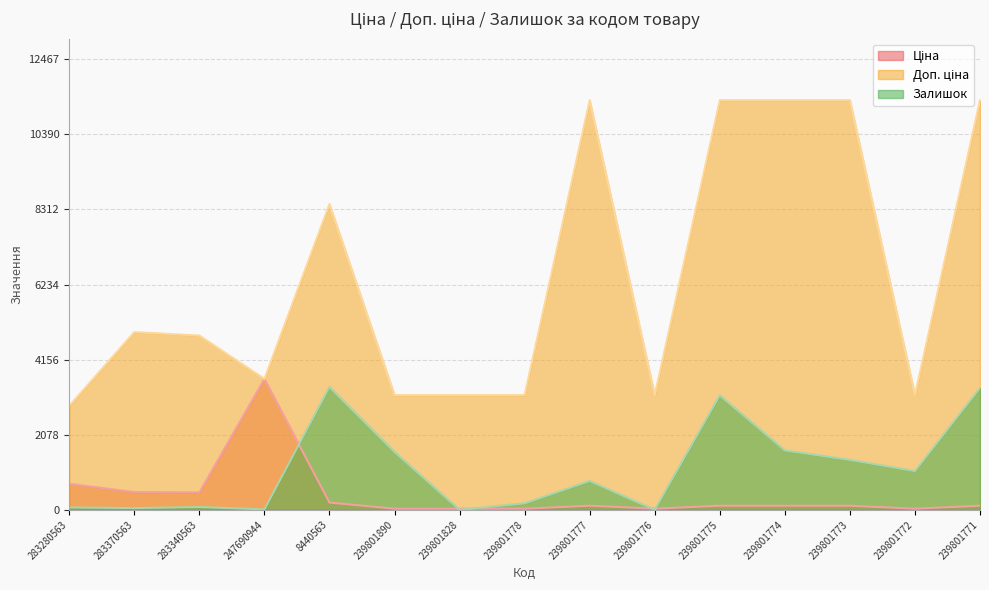

What is the sum of the Ціна values at 239801773 and 247690944?

3735.6